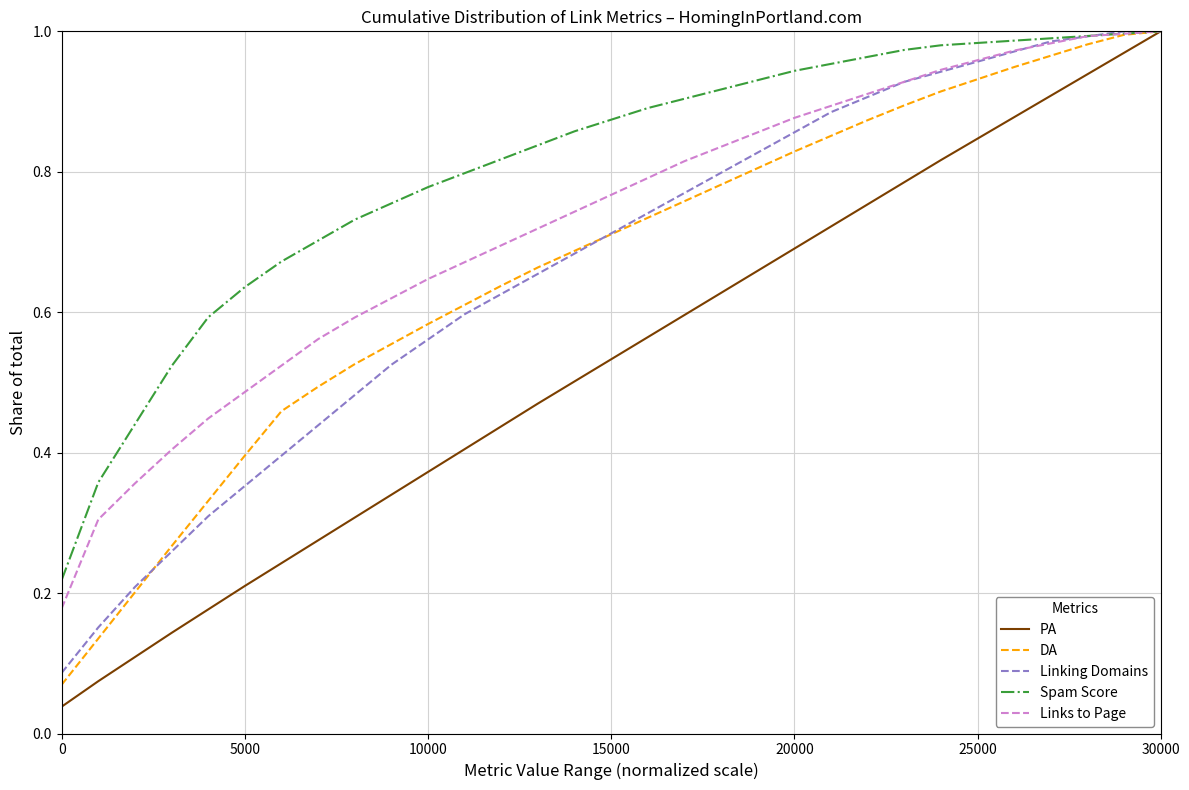

Which series has the largest total across all categories?

Spam Score